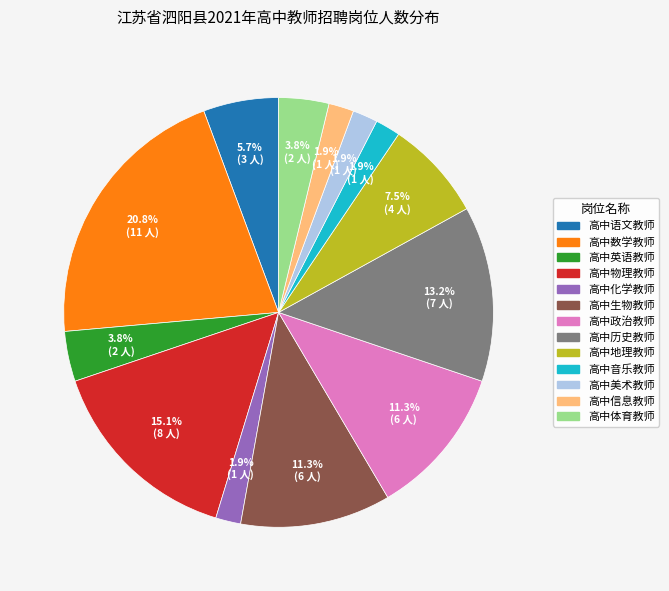

Between 高中地理教师 and 高中政治教师, which is larger?

高中政治教师